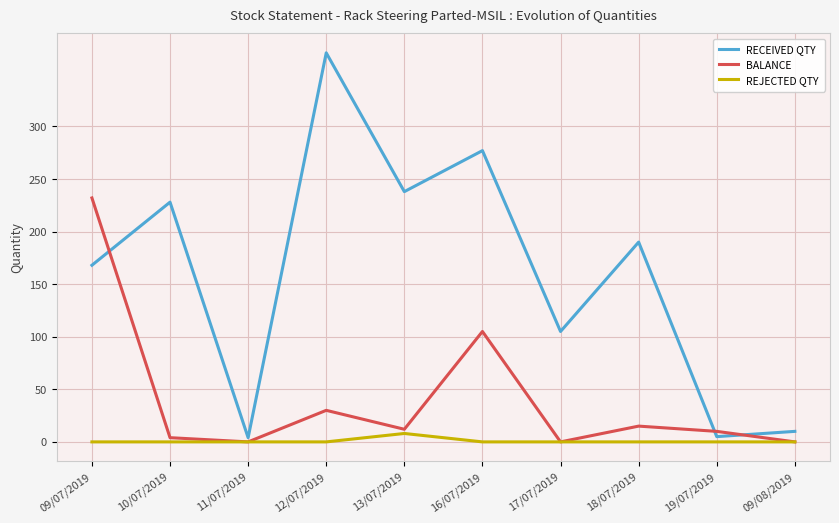

Where is the first local minimum for BALANCE?

11/07/2019